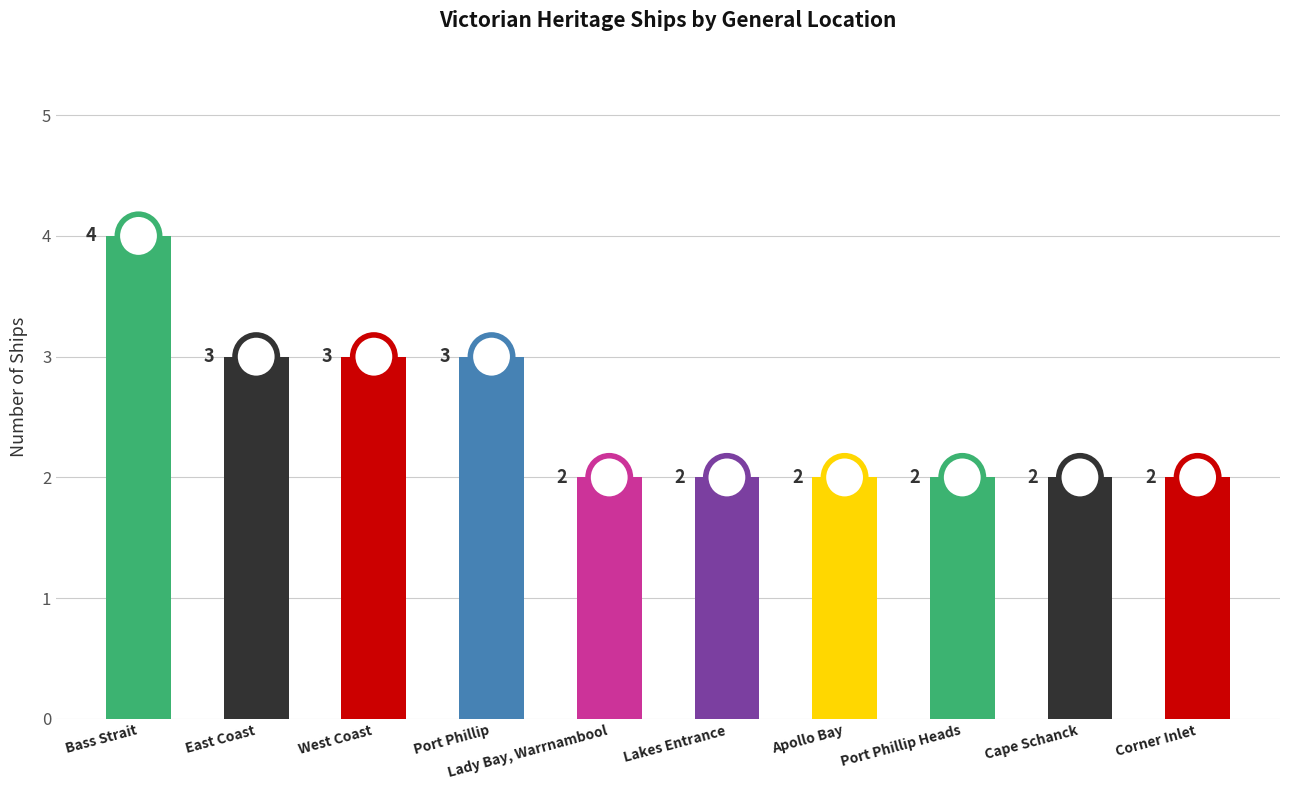

Approximately how many times larger is the value at East Coast compared to Cape Schanck?

1.5